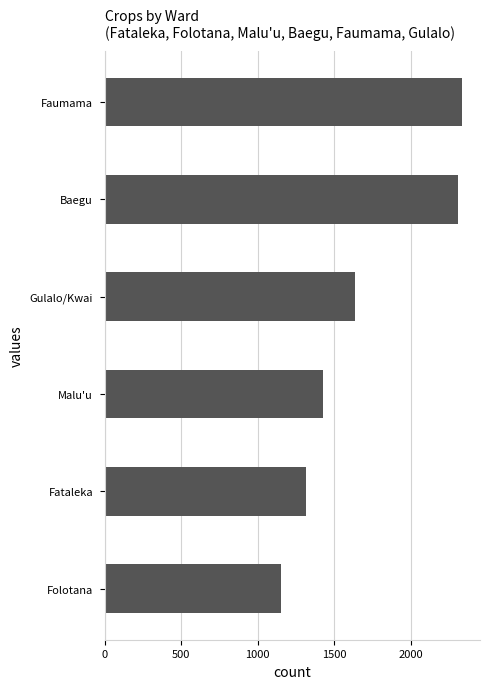

Reading bottom to top, transcribe all the data shown in this chart.

Folotana=1154	Fataleka=1314	Malu'u=1428	Gulalo/Kwai=1633	Baegu=2307	Faumama=2337